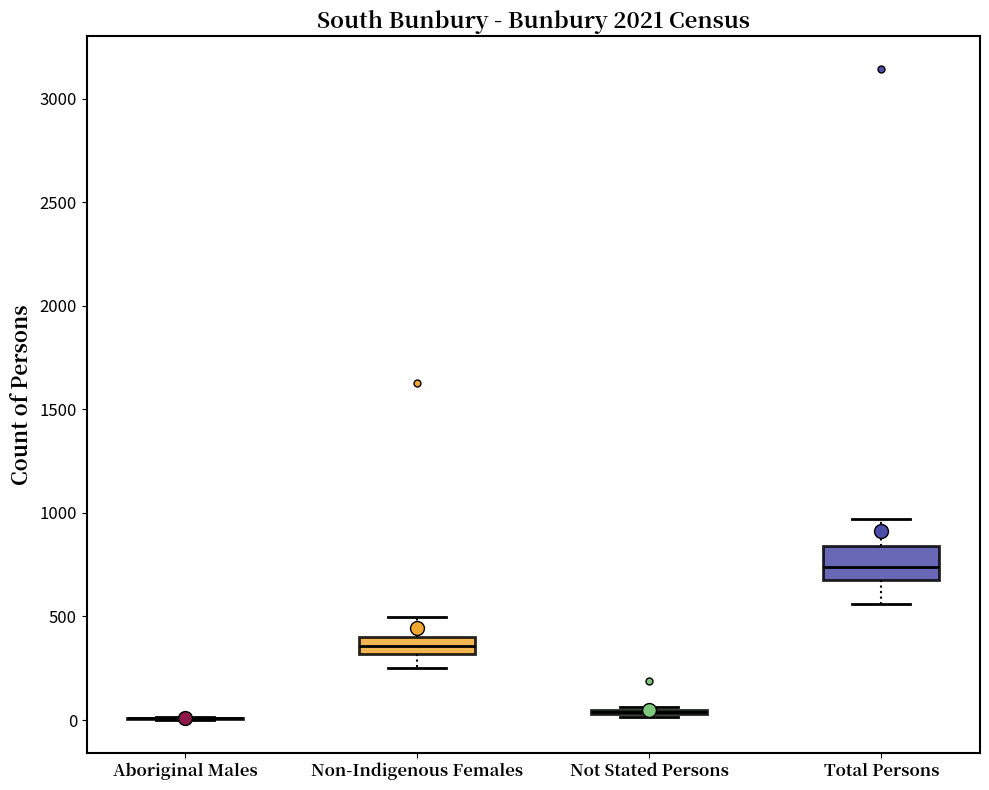

Reading left to right, read every box against the y-axis: the position of its median line, the range the box covers, and the ends of its whiskers. The values are not printed on the chart, so give them approximately, as read against the axis.

Aboriginal Males: box collapsed to a line at 0, whiskers 0 to 0
Non-Indigenous Females: median 350, box 300 to 400, whiskers 250 to 500
Not Stated Persons: box collapsed to a line at 50, whiskers 0 to 50
Total Persons: median 750, box 700 to 850, whiskers 550 to 950